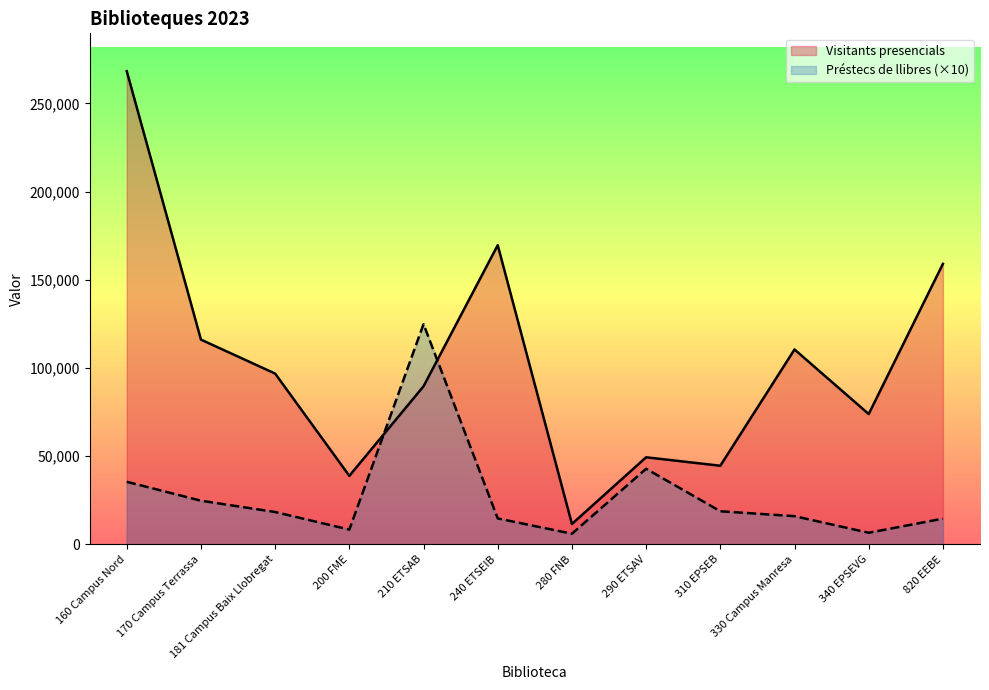

At which label does Préstecs de llibres first exceed 18360?

160 Campus Nord